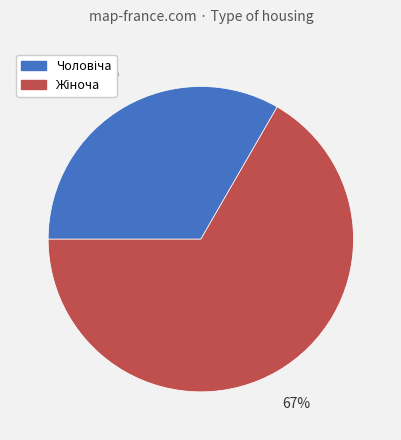

To the nearest percent, what is the average slice percentage?

50%